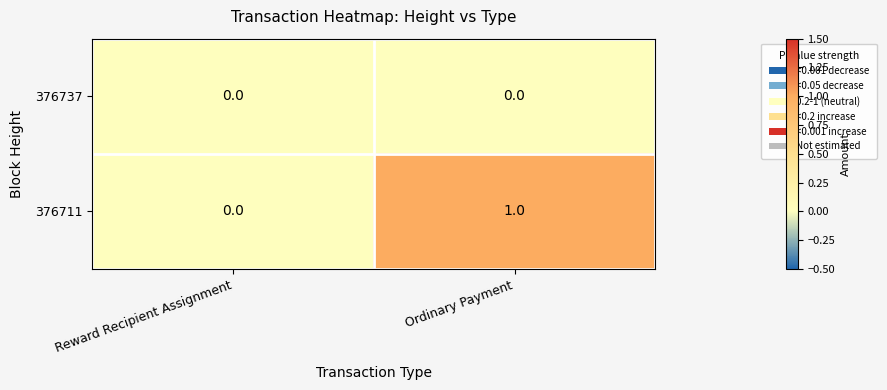

Count the number of data series in this chart.

2